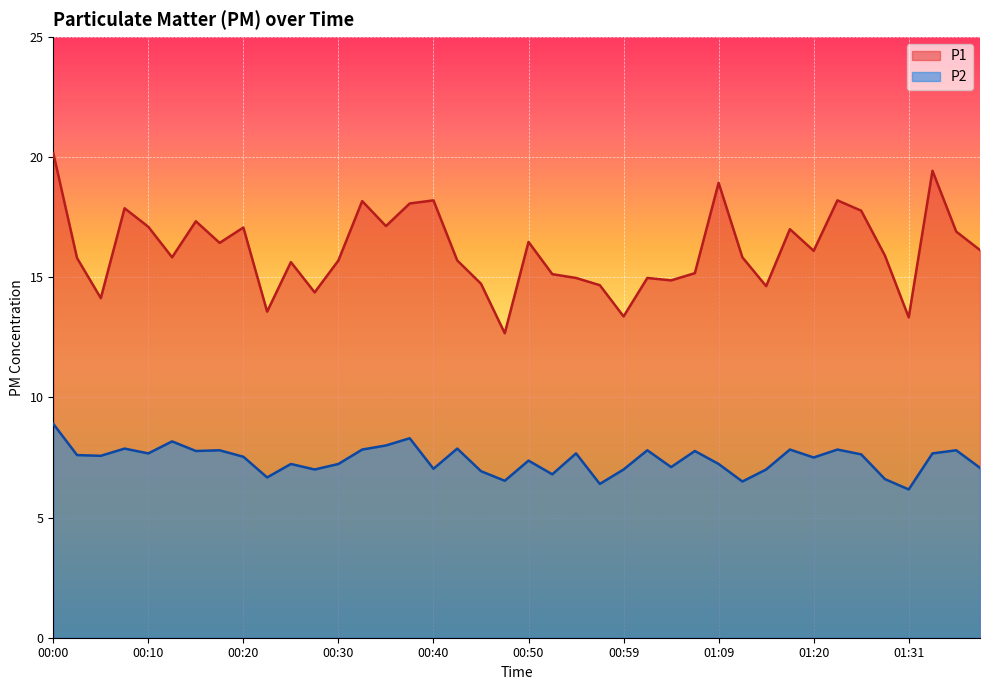

What is the label of the 14th point from the left?

00:32